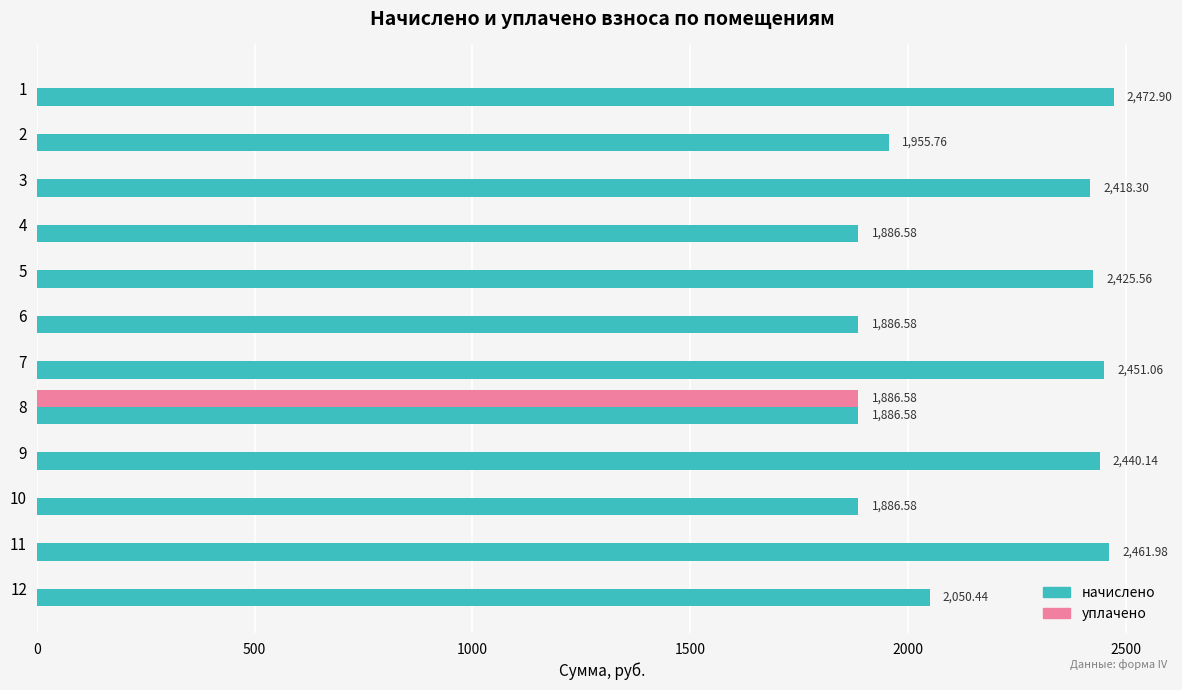

What is the sum of all начислено values?

26222.5